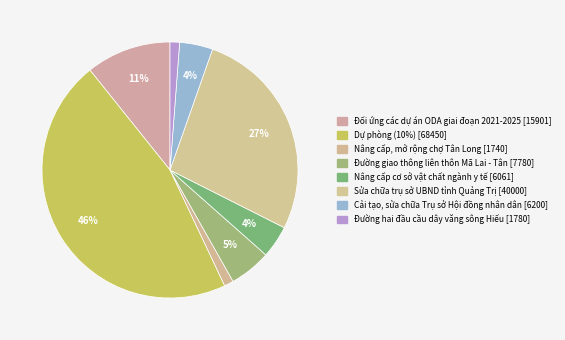

Count the number of slices in the pie.

8